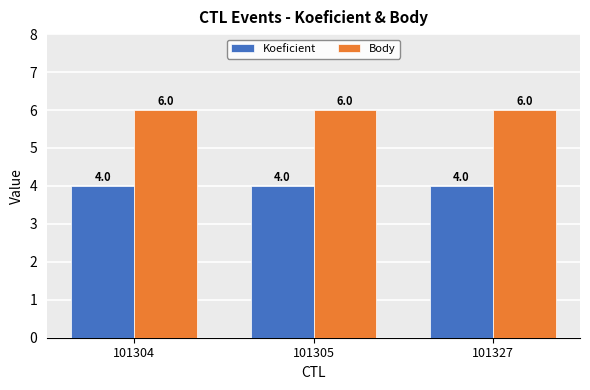

What is the minimum value shown in the chart?

4